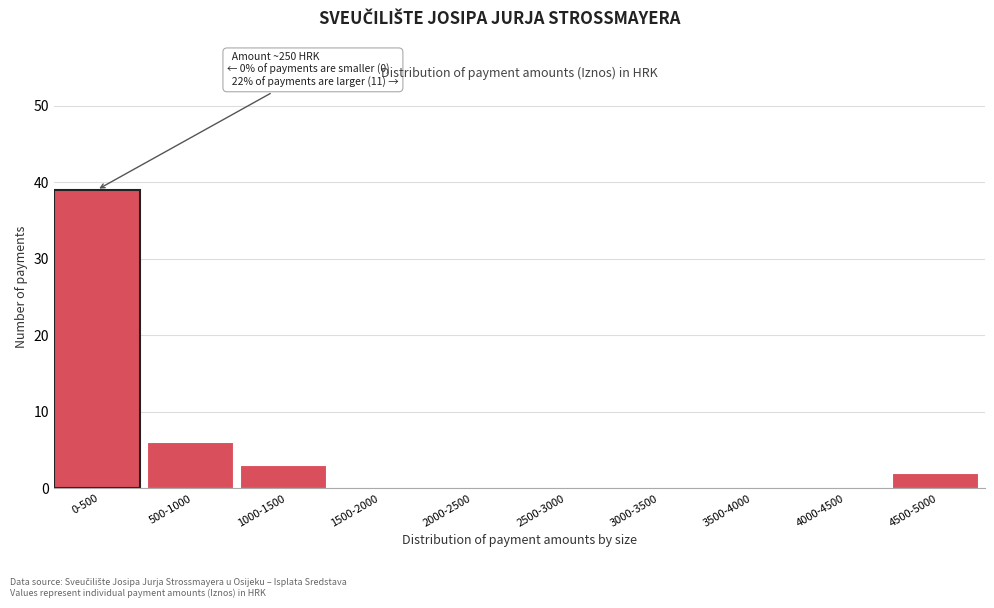

Reading left to right, what are all the values shown in this chart?

0-500=39	500-1000=6	1000-1500=3	1500-2000=0	2000-2500=0	2500-3000=0	3000-3500=0	3500-4000=0	4000-4500=0	4500-5000=2